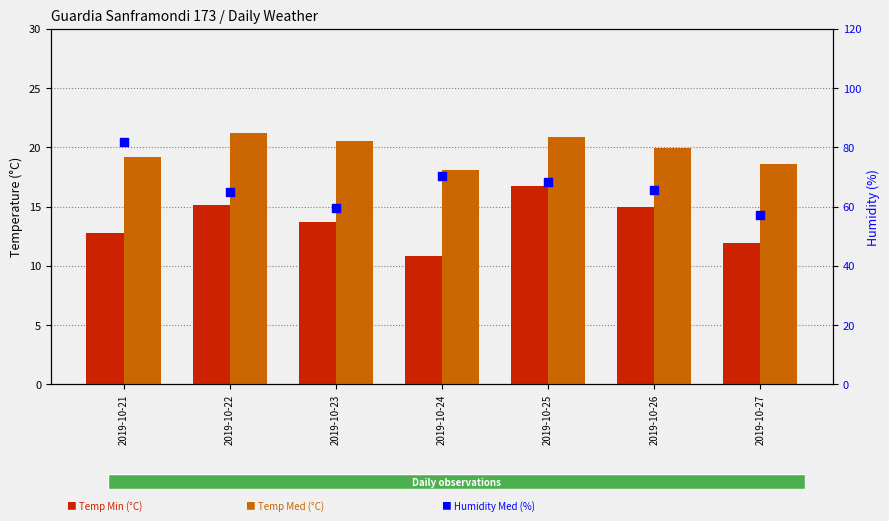

Is the value of Temp Med (°C) at 2019-10-24 greater than the value of Temp Min (°C) at 2019-10-22?

Yes